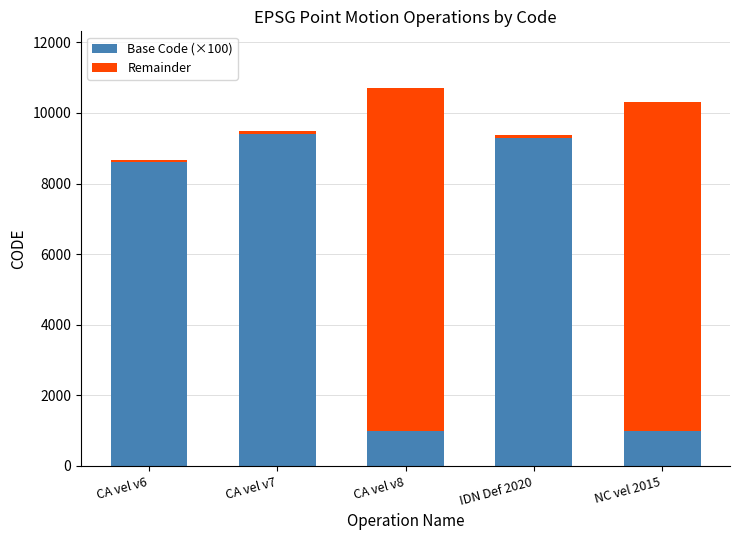

What is the total value across all series at NC vel 2015?

10323